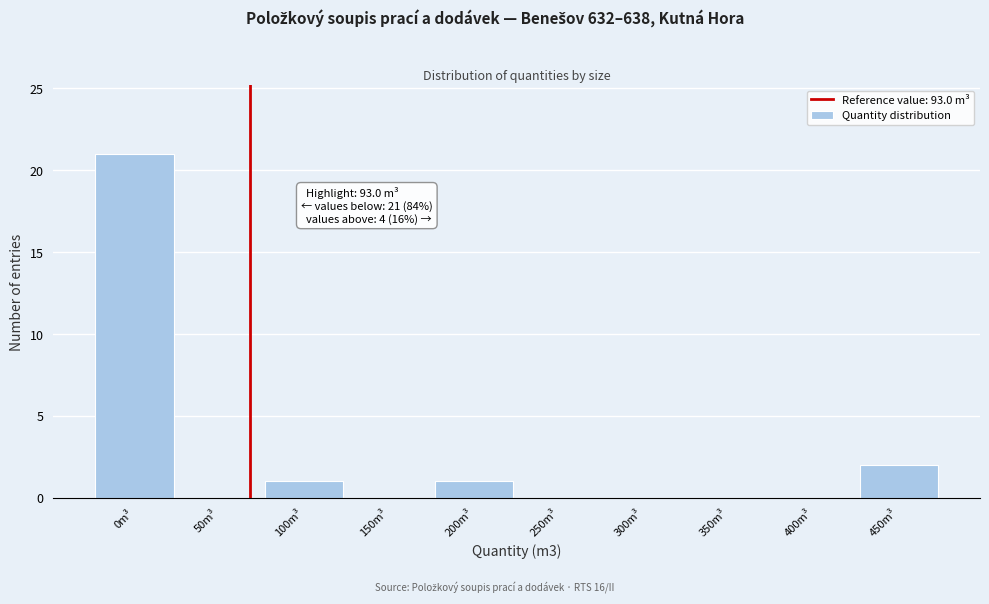

Reading left to right, what are all the values shown in this chart?

0m³=21	50m³=0	100m³=1	150m³=0	200m³=1	250m³=0	300m³=0	350m³=0	400m³=0	450m³=2